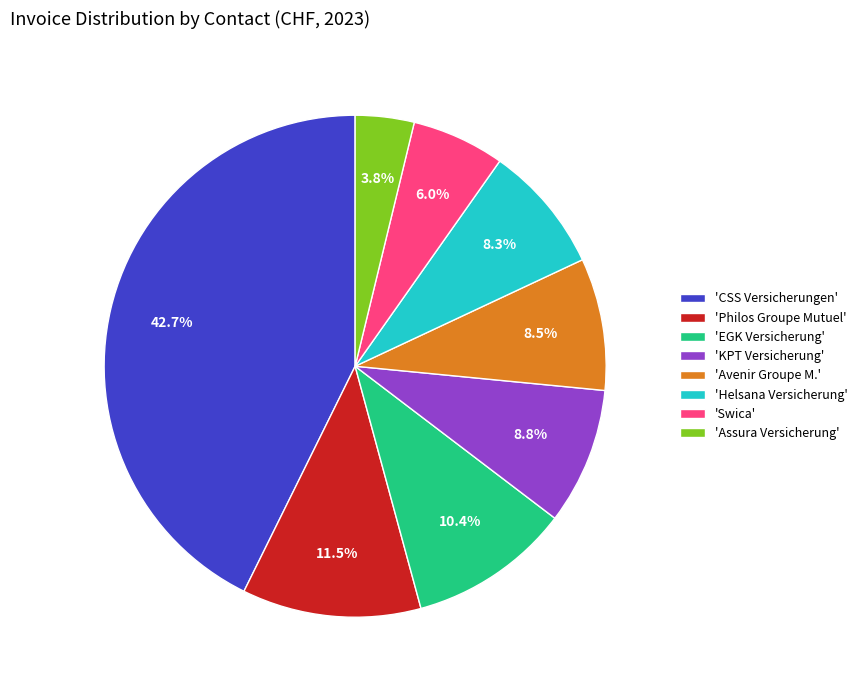

What is the ratio of the value at 'Avenir Groupe M.' to the value at 'Swica'?

1.4